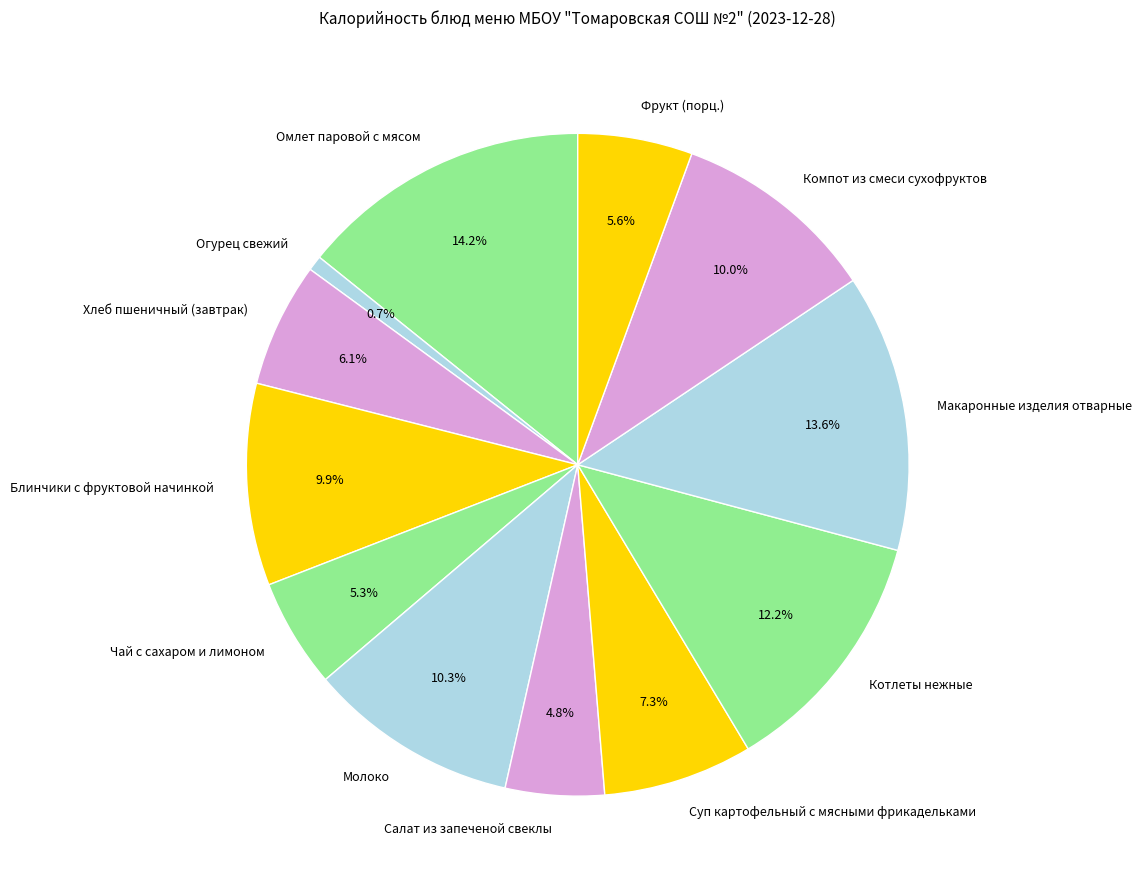

Which slice is the smallest?

Огурец свежий